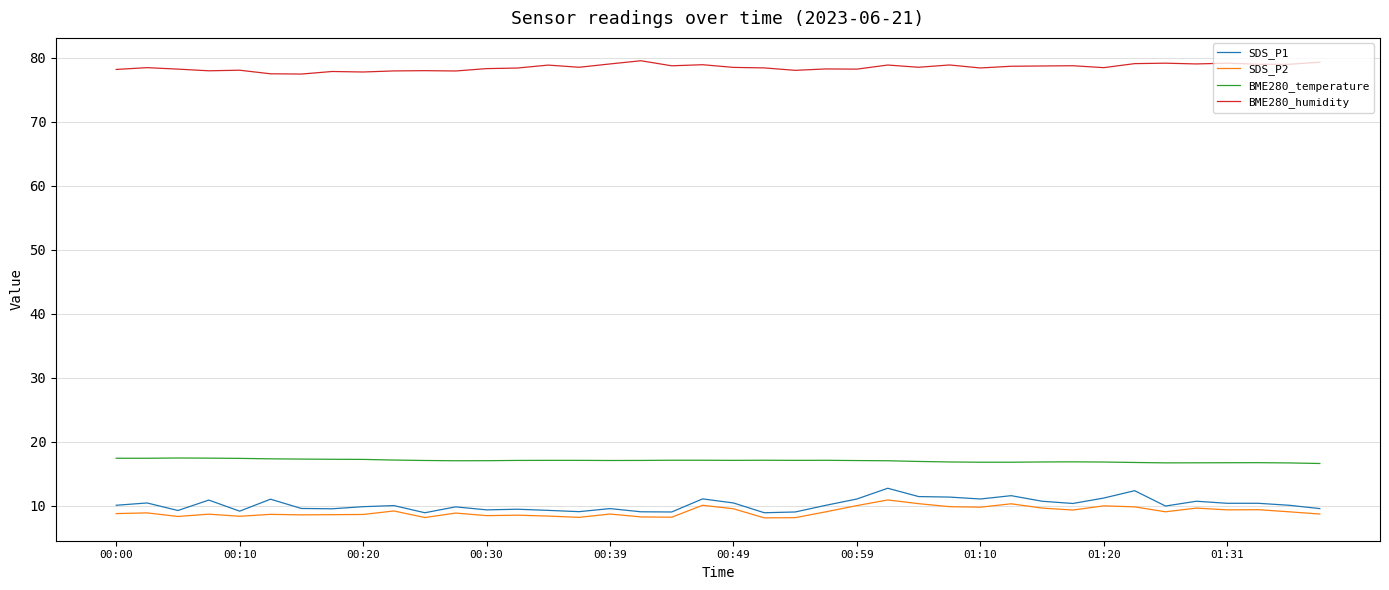

True or false: SDS_P1 and BME280_temperature intersect in this chart.

False